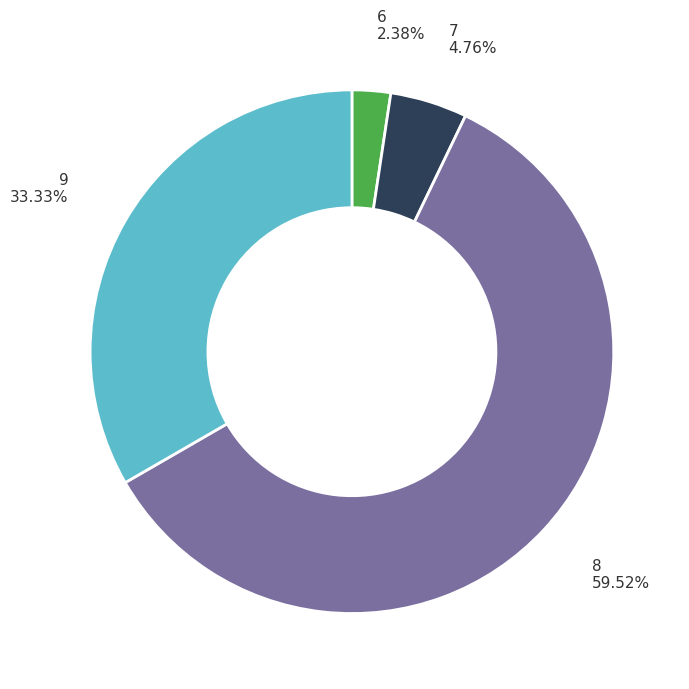

Does any single category account for the majority?

Yes